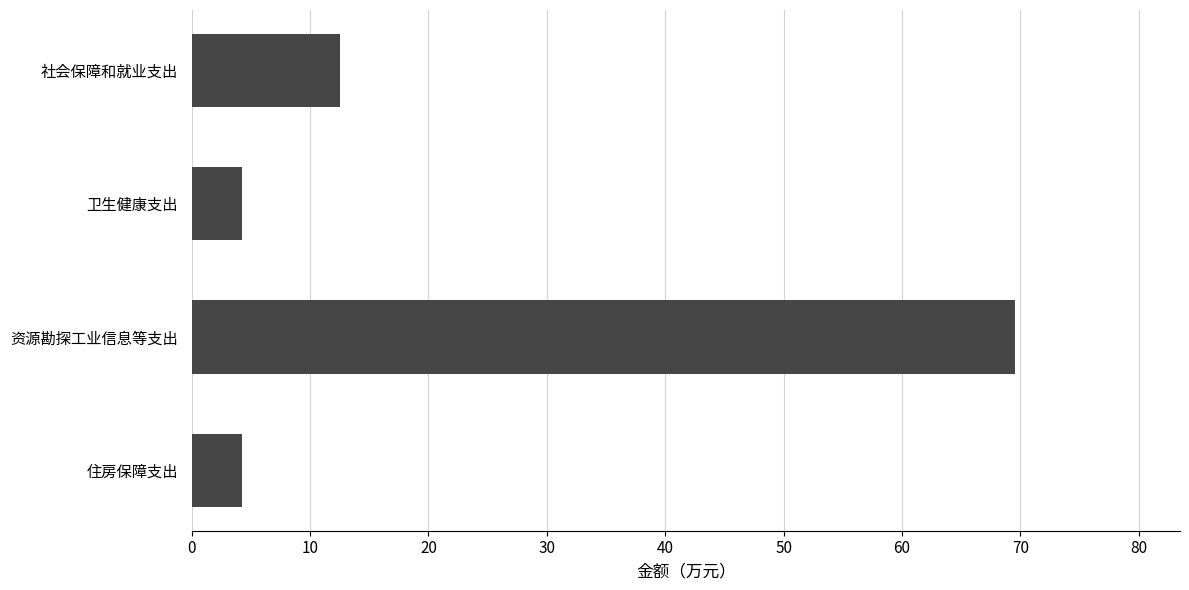

What is the ratio of the value at 卫生健康支出 to the value at 住房保障支出?

1.0